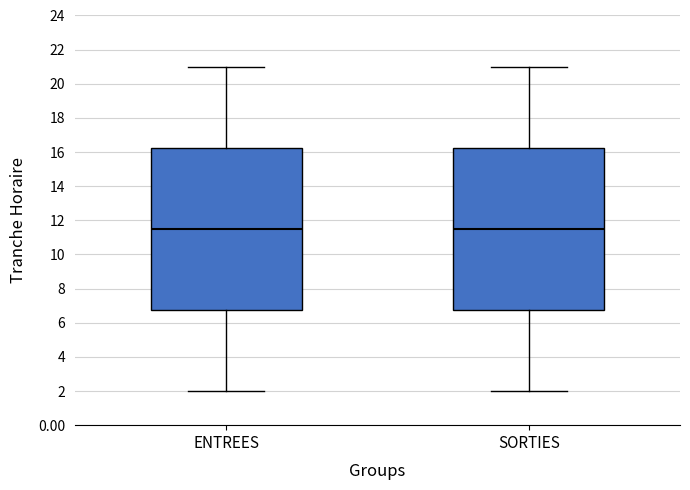

Reading left to right, transcribe this box plot: for each box, give where its median line is, the range the box spans, and where its two whiskers end, as read against the y-axis. The values are not printed on the chart, so give them approximately, as read against the axis.

ENTREES: median 11.6, box 6.8 to 16.2, whiskers 2.0 to 21.0
SORTIES: median 11.6, box 6.8 to 16.2, whiskers 2.0 to 21.0